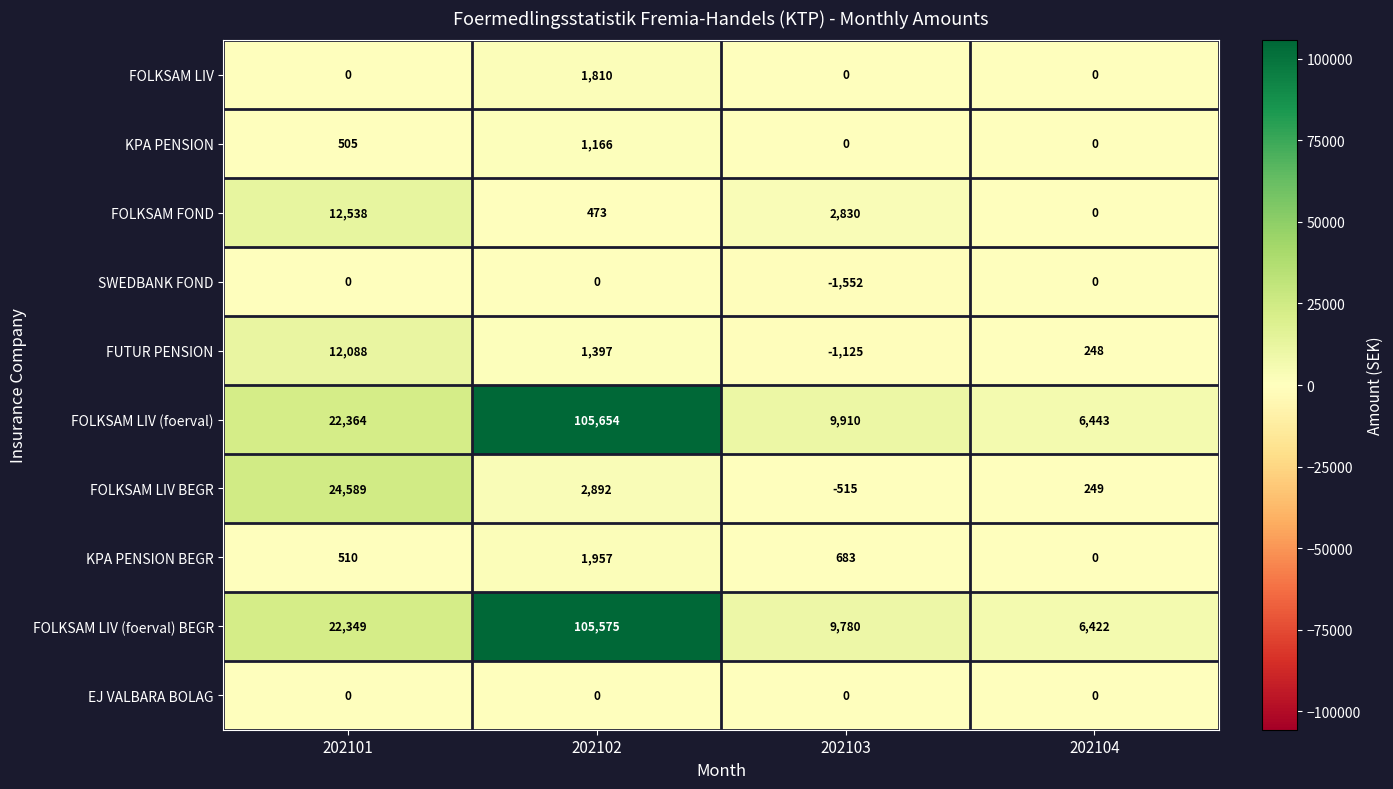

Which label corresponds to the smallest value in the chart?

202103